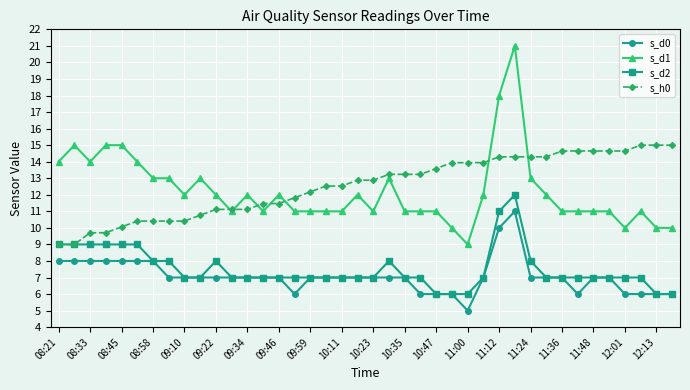

Which series has the largest total across all categories?

s_h0